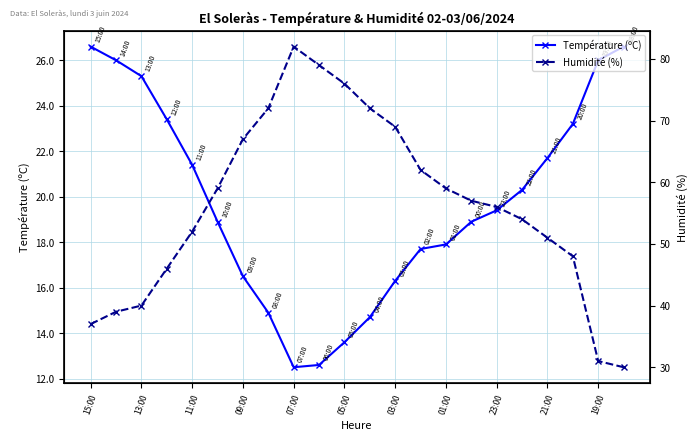

What is the value of the Température (ºC) point at the 5th from the left?

21.4